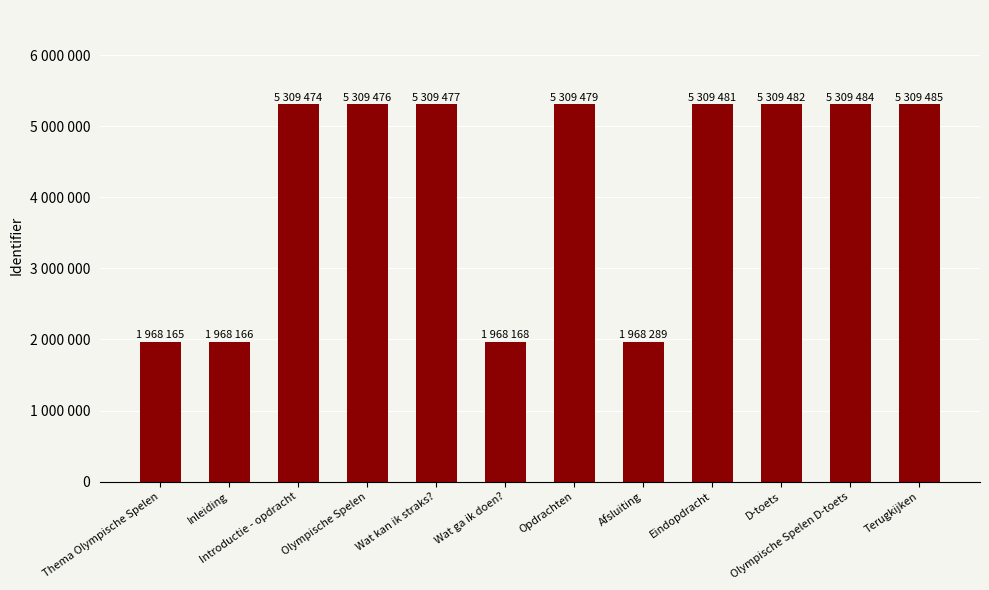

Where does the data first go above 5309477?

Opdrachten